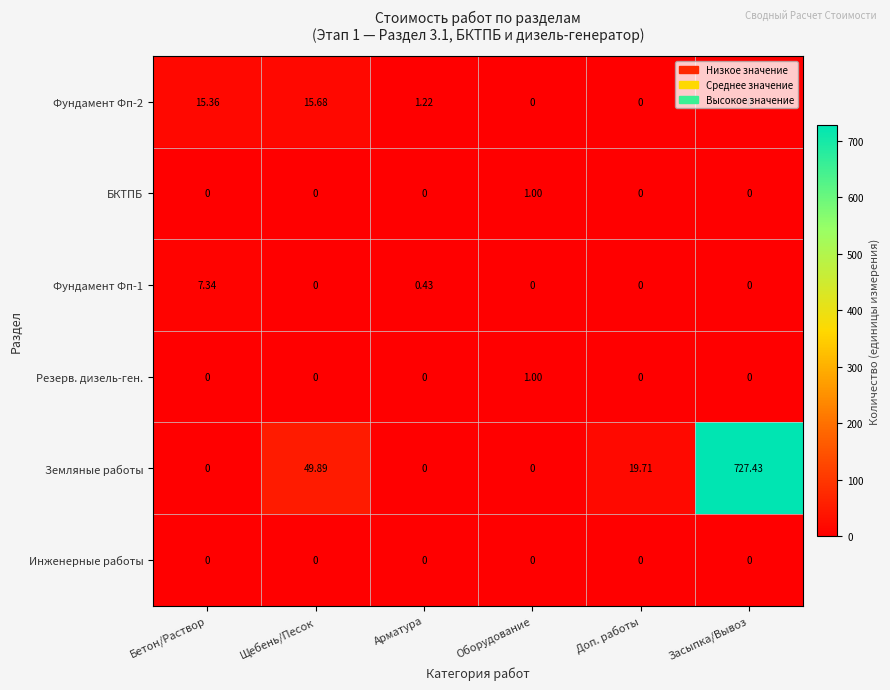

Which series has the largest total across all categories?

Земляные работы